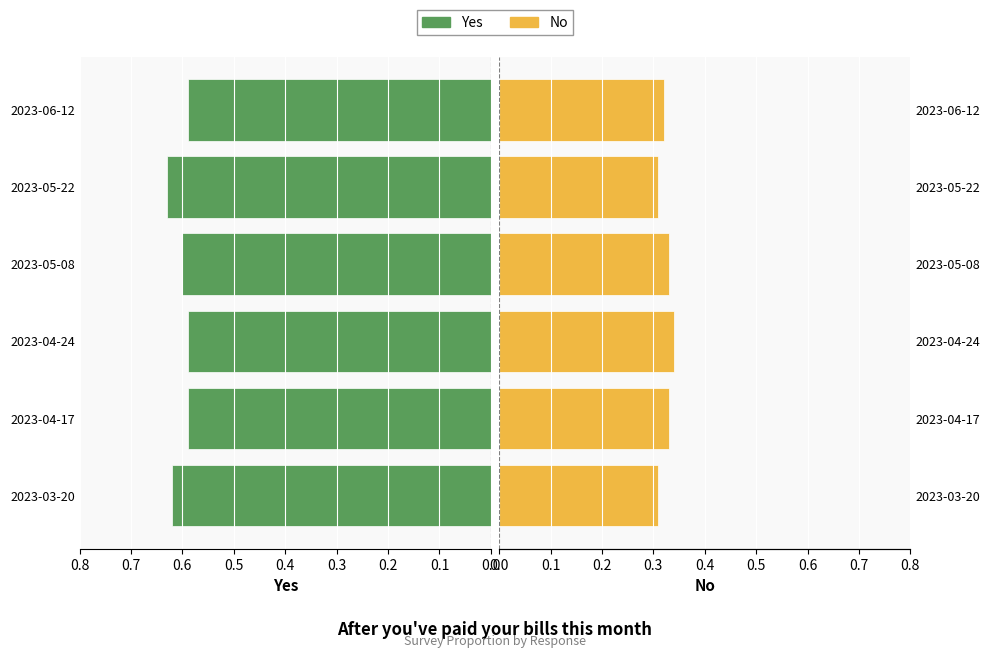

What is the value of the Yes bar at the 2nd from the left?

0.6